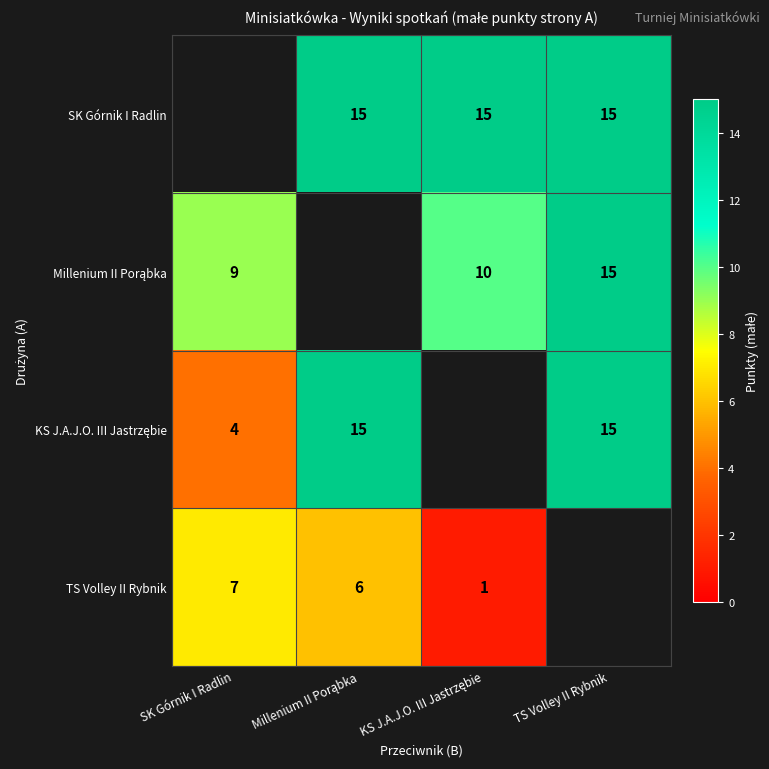

Is it true that TS Volley II Rybnik equals 7 at SK Górnik I Radlin?

True